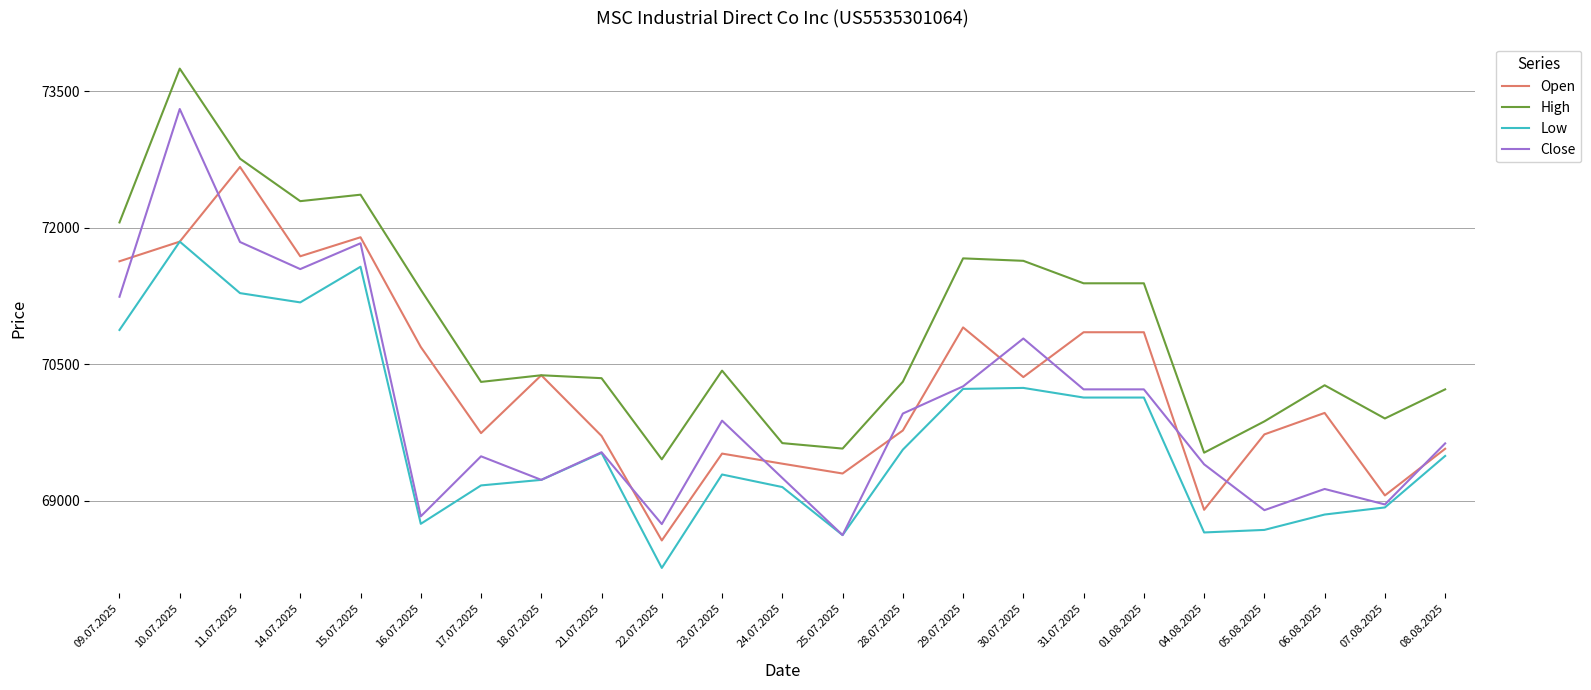

Where is the first local minimum for Close?

14.07.2025